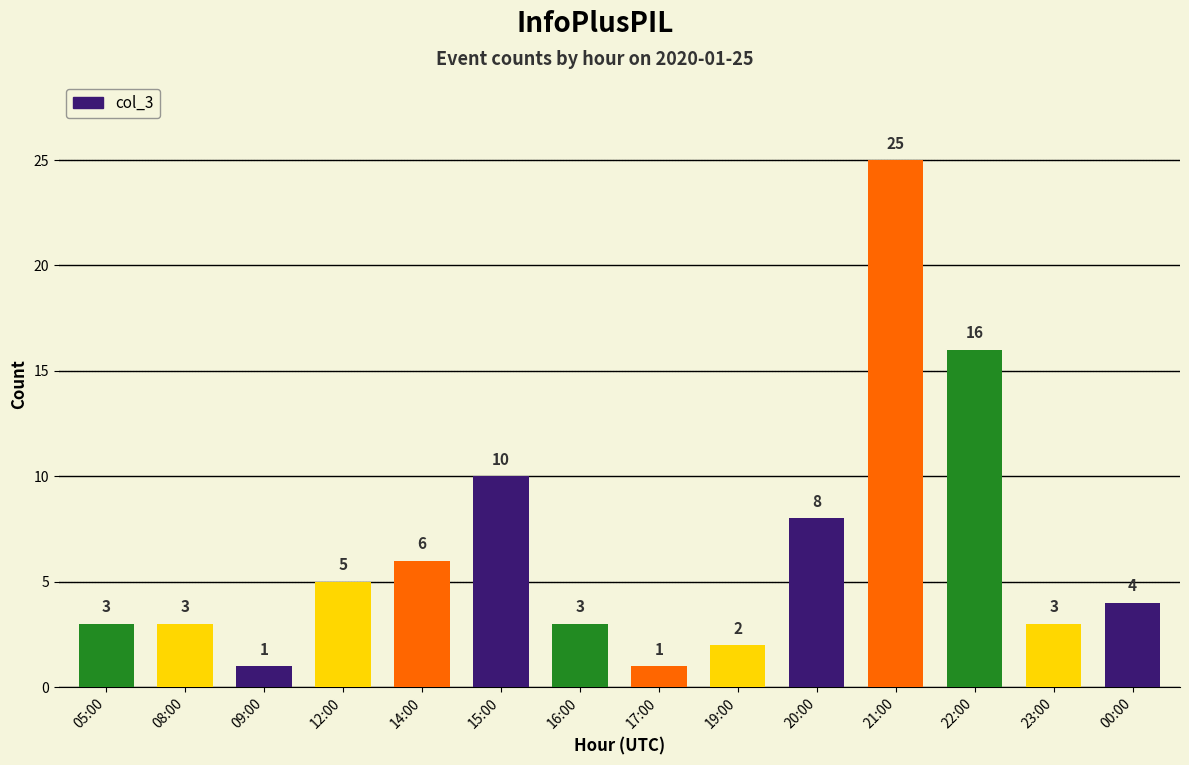

Between 12:00 and 09:00, which is larger?

12:00